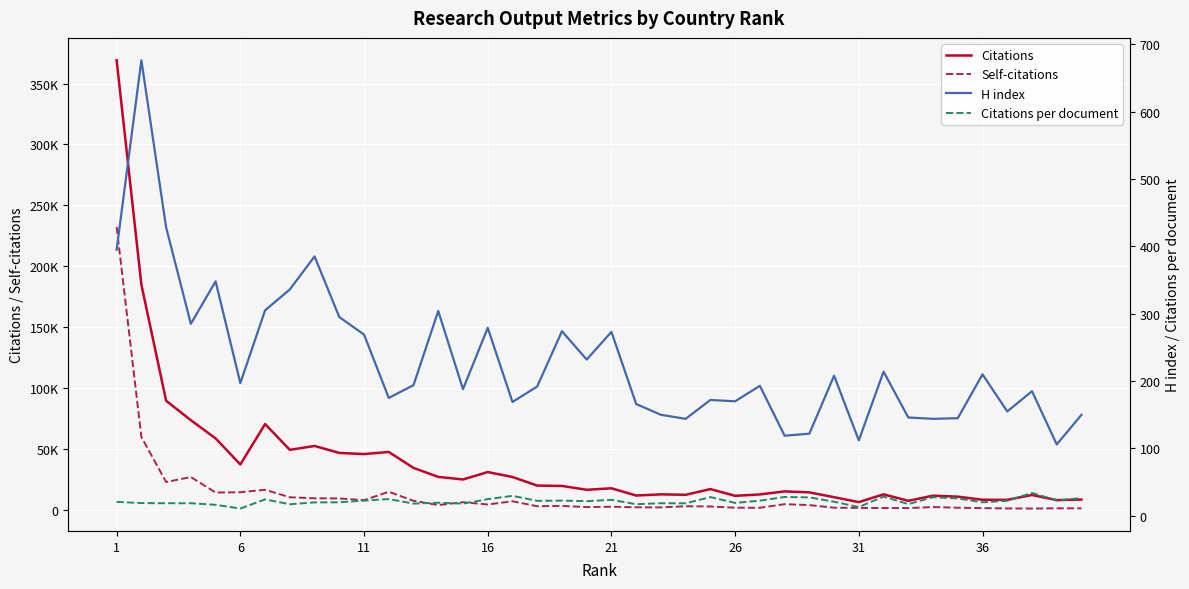

What is the minimum value shown in the chart?

10.9